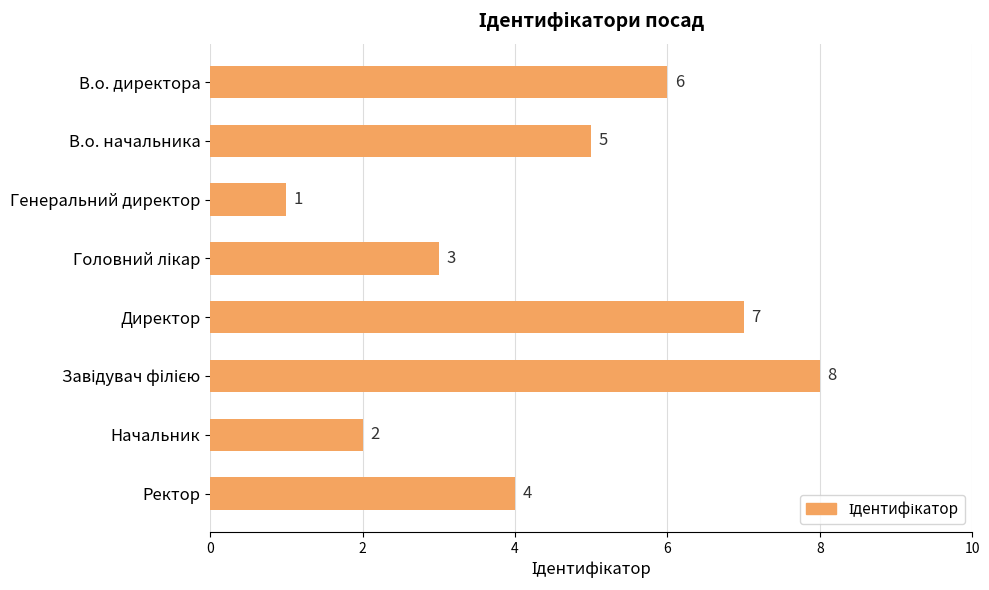

What is the maximum value shown in the chart?

8